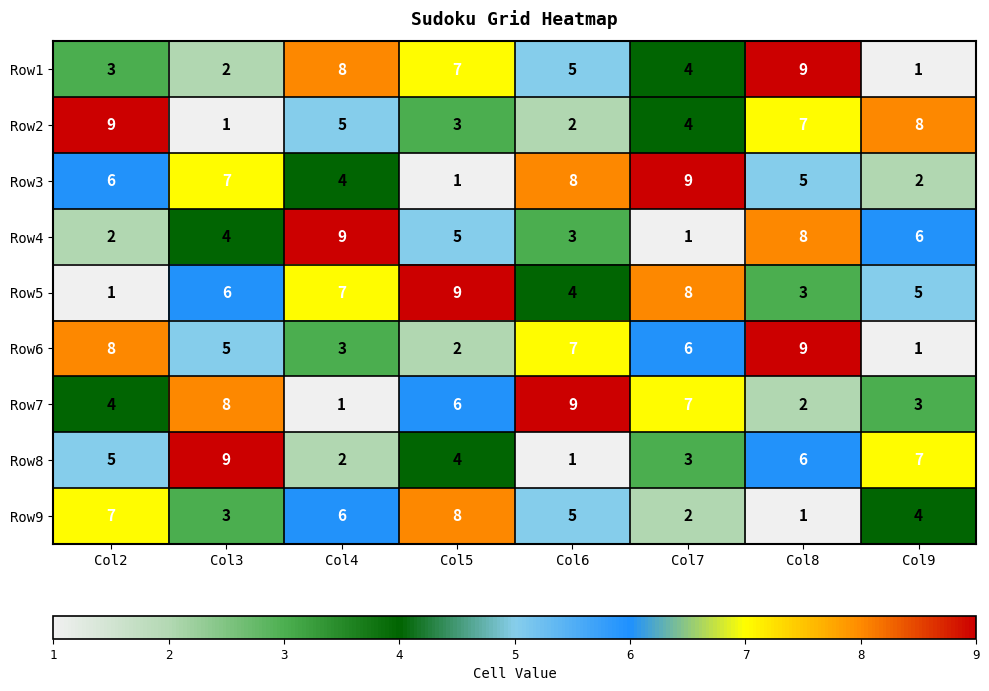

What is the sum of the Row3 values at Col7 and Col6?

17